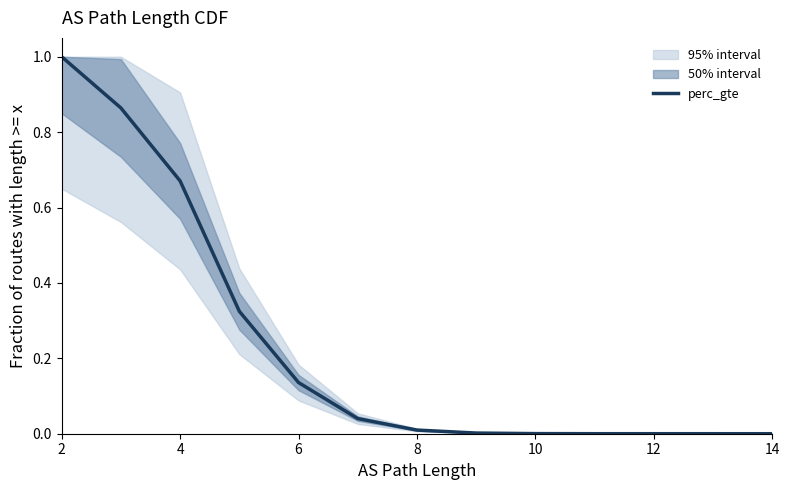

Which has a higher value, 14 or 8?

8